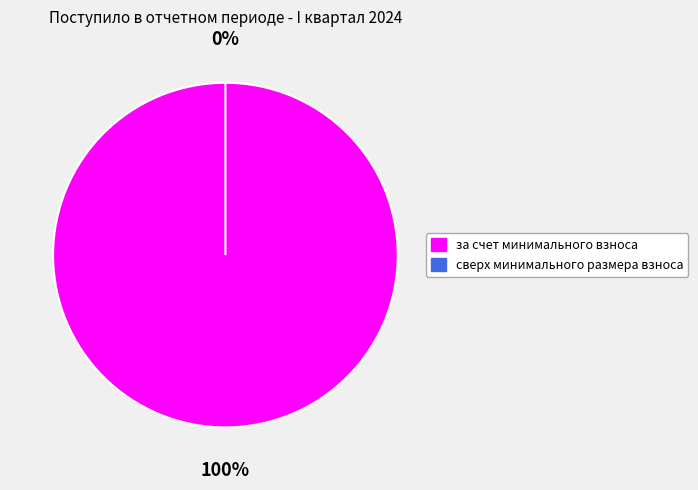

How many segments does this pie chart have?

2